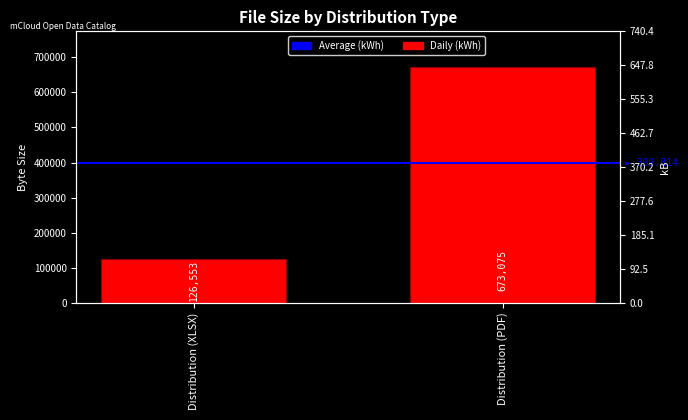

What position from the left is Distribution (PDF)?

2